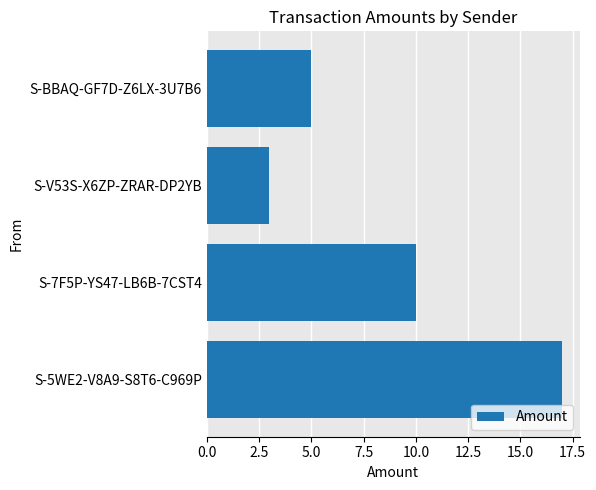

True or false: the data shows 5 at S-BBAQ-GF7D-Z6LX-3U7B6.

True